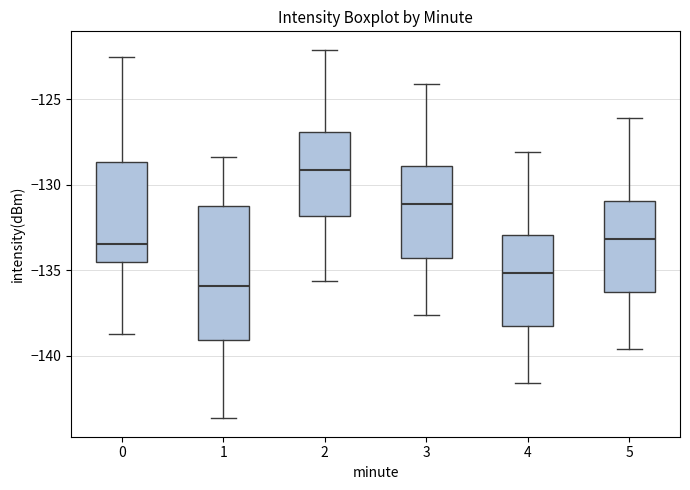

Reading left to right, transcribe this box plot: for each box, give where its median line is, the range the box spans, and where its two whiskers end, as read against the y-axis. The values are not printed on the chart, so give them approximately, as read against the axis.

0: median -133.5, box -134.5 to -128.5, whiskers -138.5 to -122.5
1: median -136.0, box -139.0 to -131.0, whiskers -143.5 to -128.5
2: median -129.0, box -132.0 to -127.0, whiskers -135.5 to -122.0
3: median -131.0, box -134.5 to -129.0, whiskers -137.5 to -124.0
4: median -135.0, box -138.5 to -133.0, whiskers -141.5 to -128.0
5: median -133.0, box -136.5 to -131.0, whiskers -139.5 to -126.0